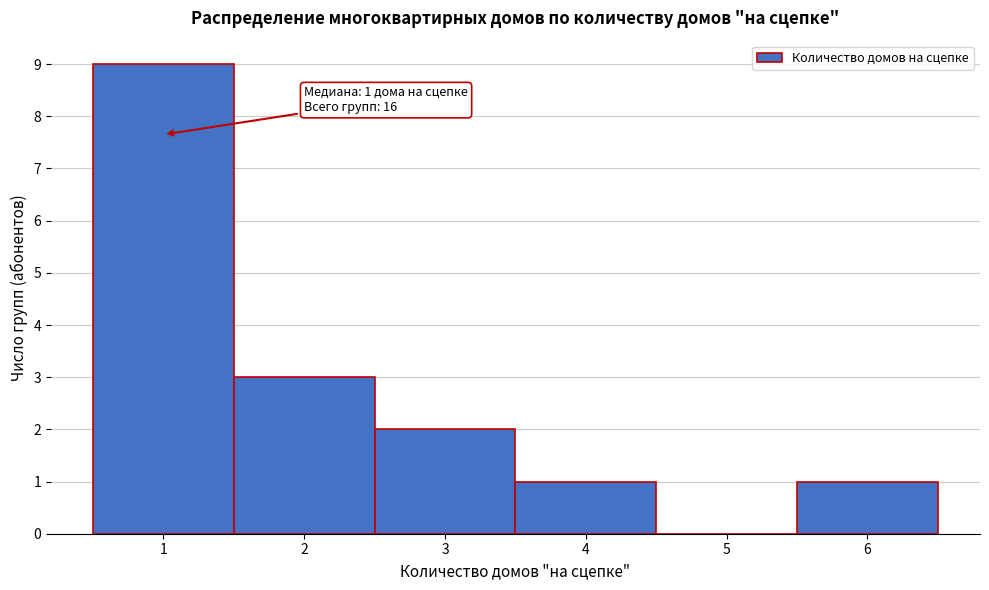

Reading left to right, what are all the values shown in this chart?

1=9	2=3	3=2	4=1	5=0	6=1